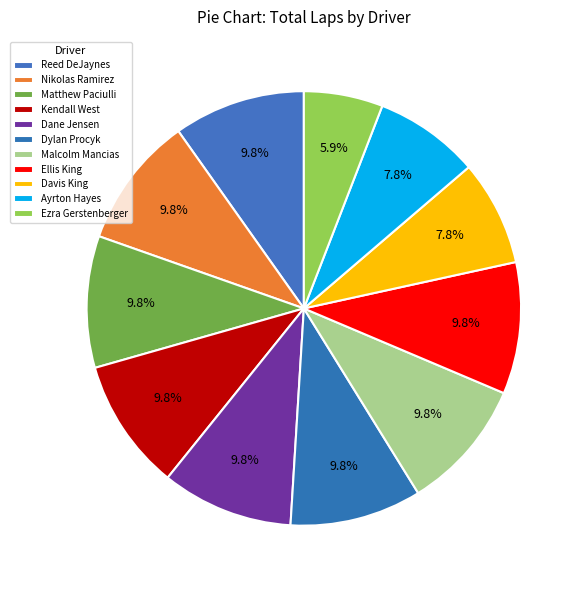

To the nearest percent, what is the difference between the Davis King and Dylan Procyk slice percentages?

2%